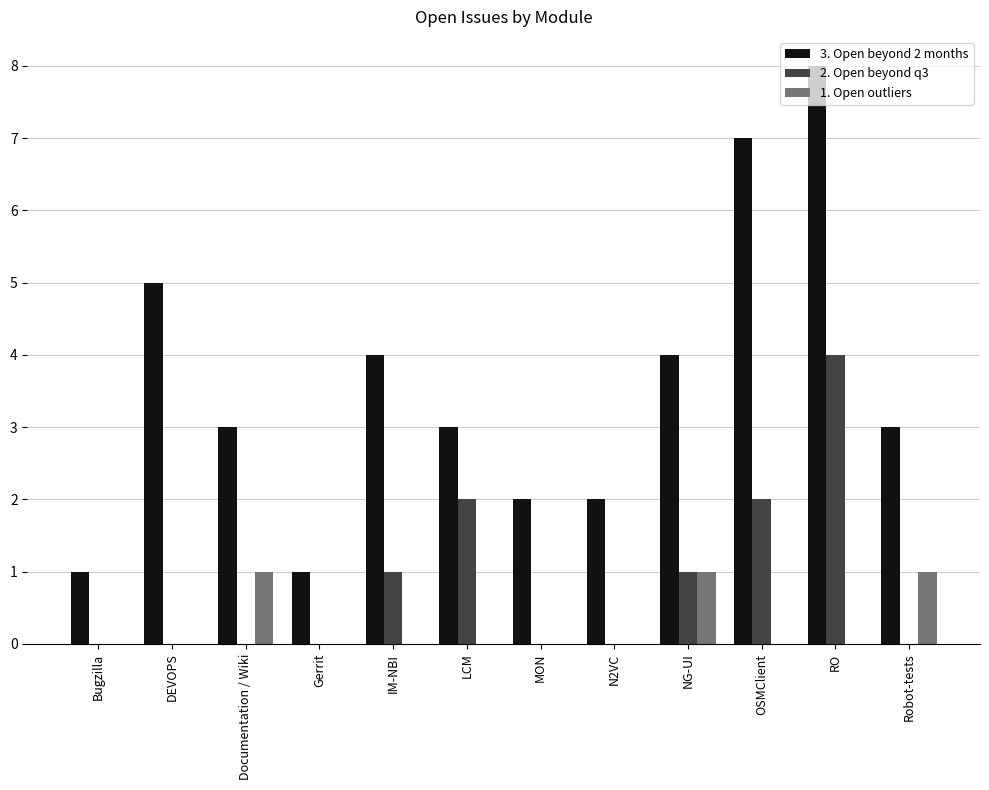

True or false: 3. Open beyond 2 months has a value of 8 at RO.

True